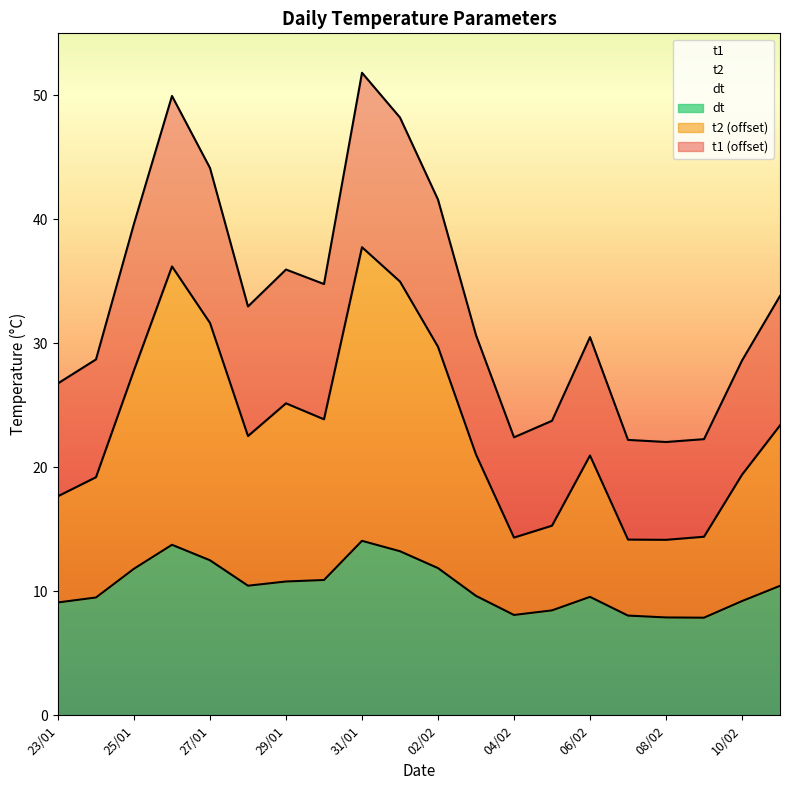

At how many categories does at least one series exceed 26?

15